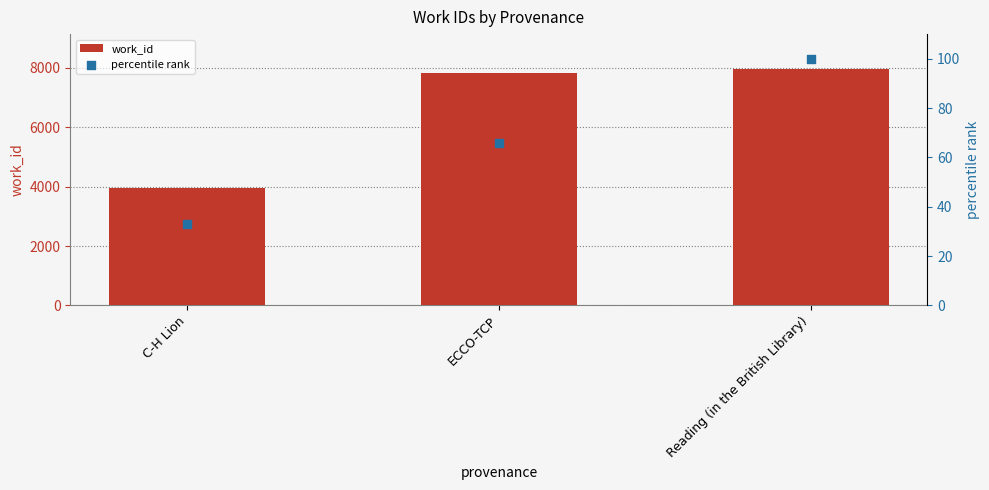

At which category is the sum across all series the highest?

Reading (in the British Library)